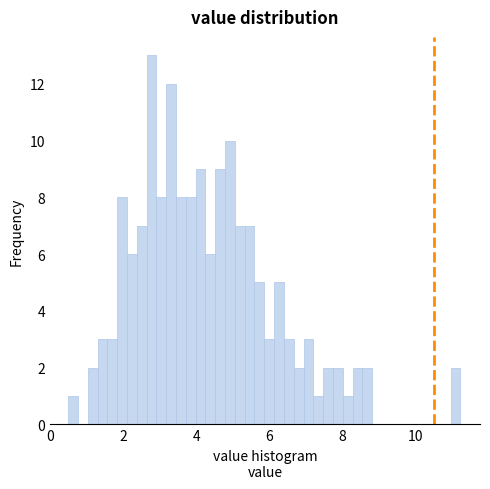

Read against the x-axis, roughly where is the centre of the tallest bar?

2.8